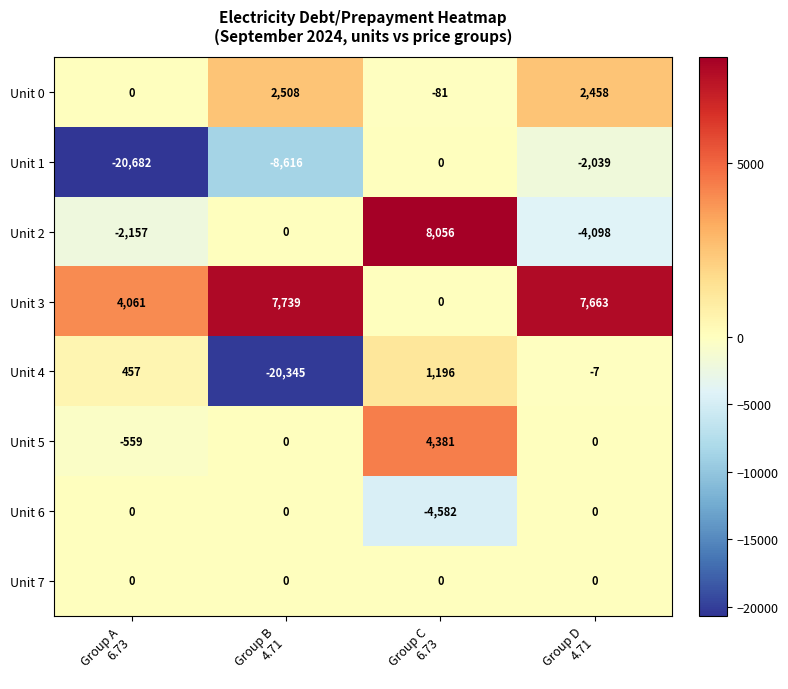

What is the difference between the second highest and minimum values in the Unit 5 series?

559